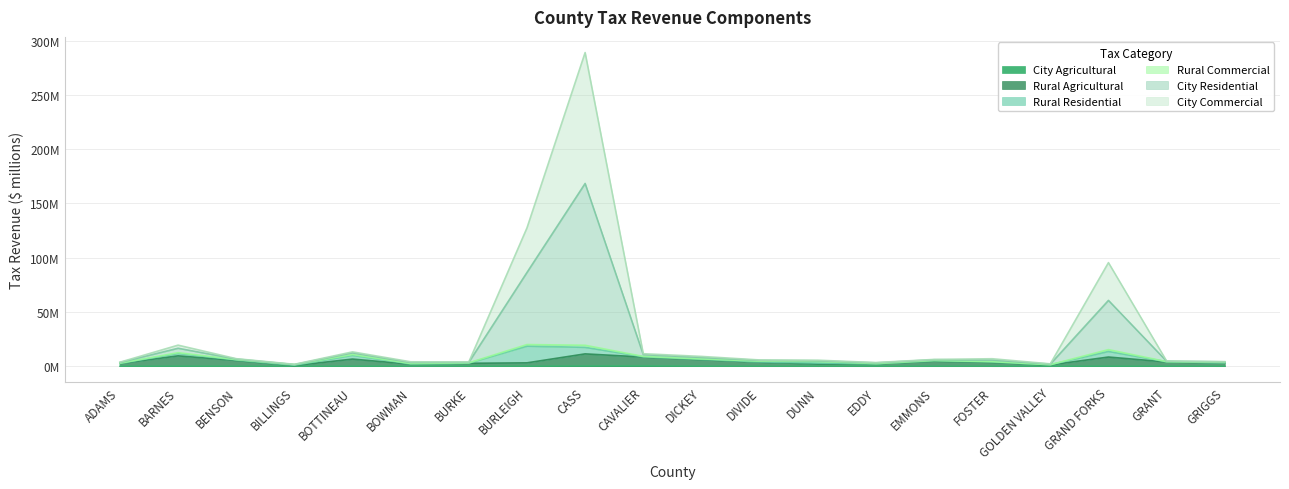

Which series has the largest range (max minus min)?

City Residential